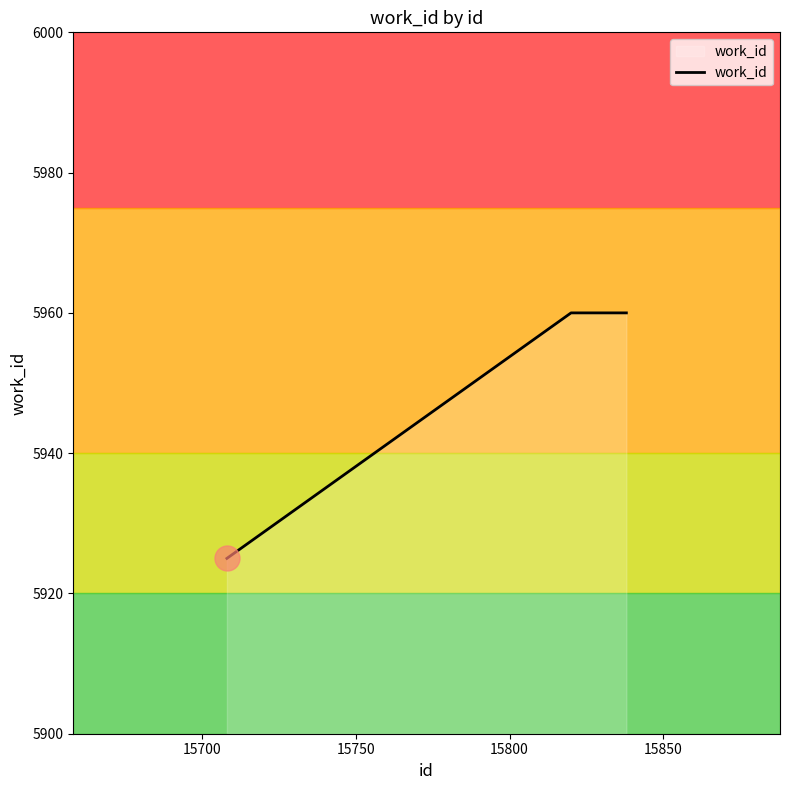

What is the difference between the maximum and minimum values?

35